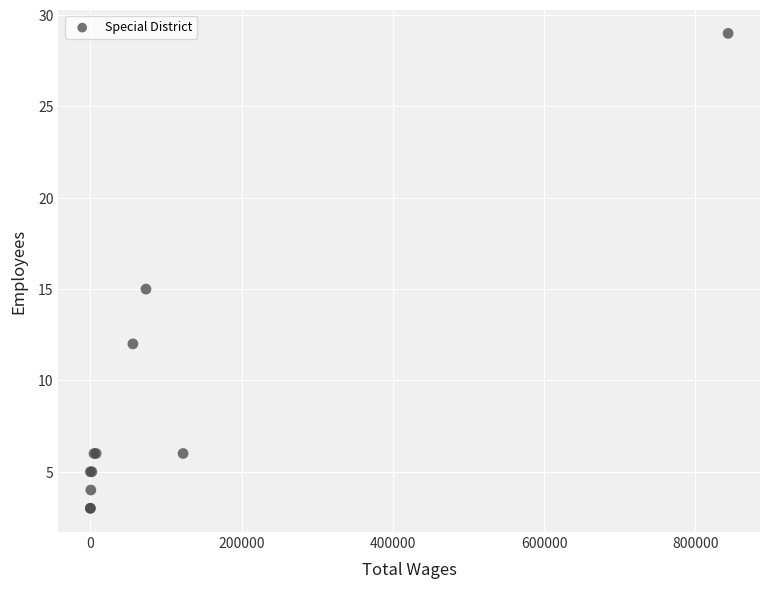

What Y value in the scatter plot is closest to 16?

15